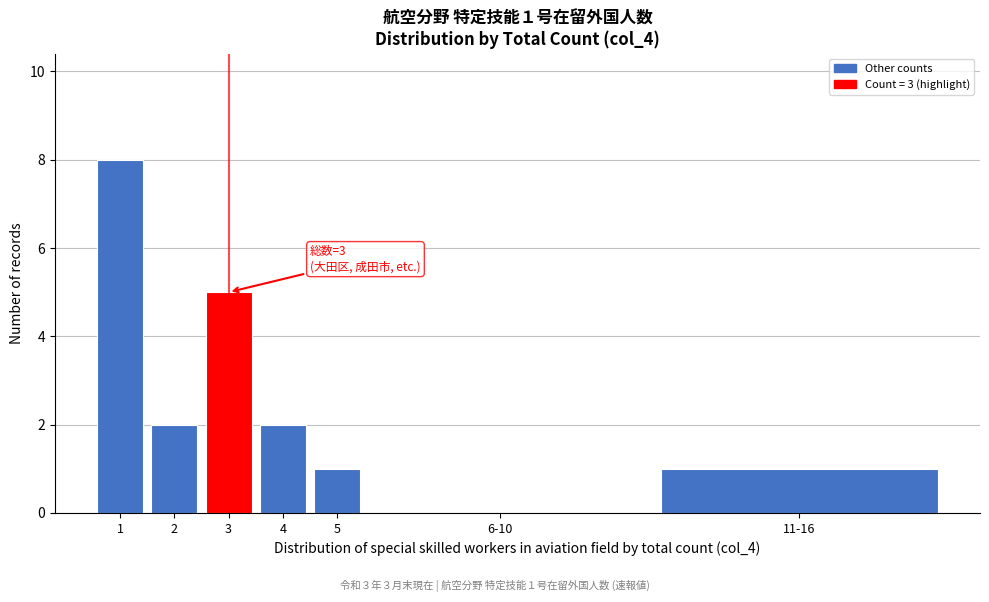

Reading right to left, list all the values displayed in this chart.

11-16=1	6-10=0	5=1	4=2	3=5	2=2	1=8